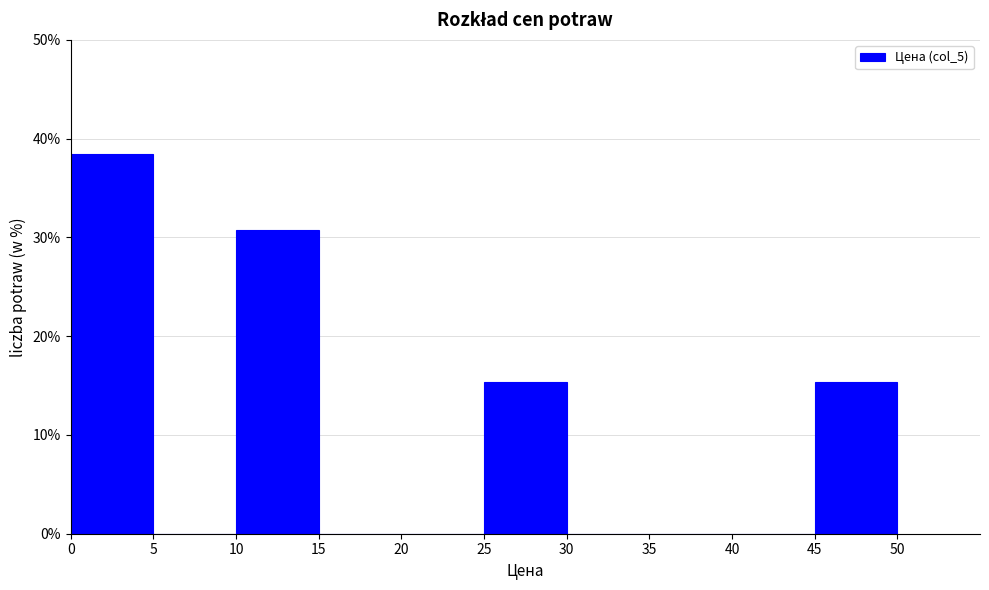

Over which range of the x-axis is the bar tallest?

0 to 5